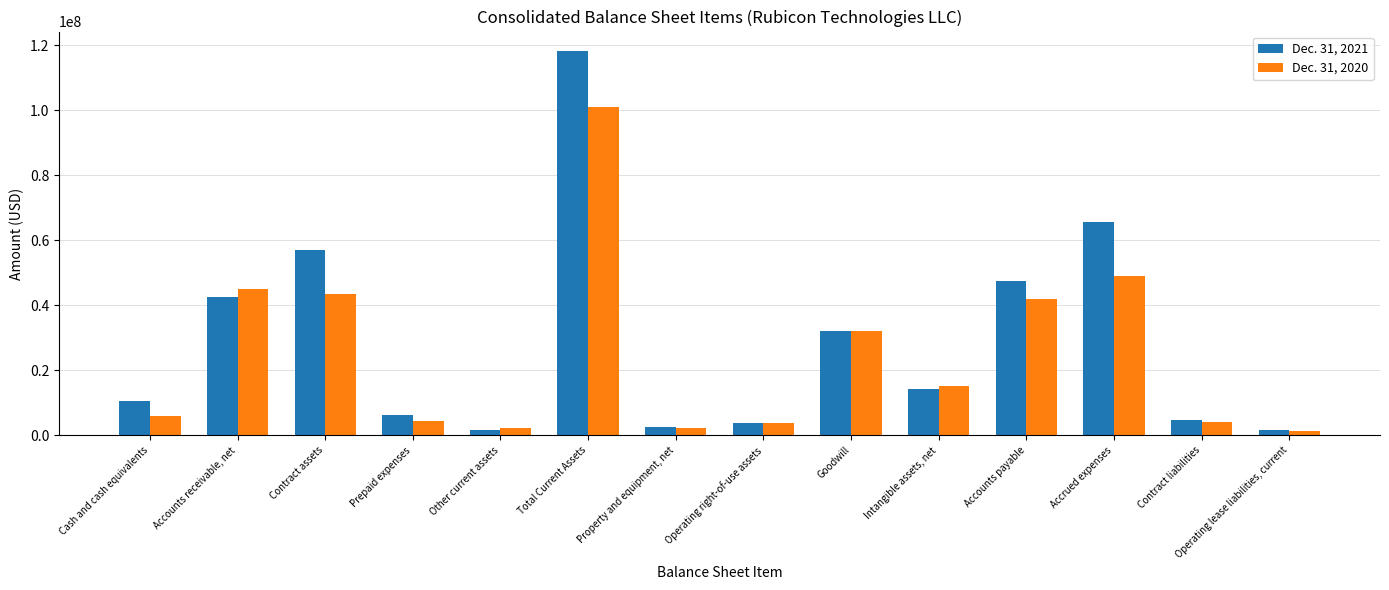

Are the bars grouped side by side (vs. stacked)?

Yes